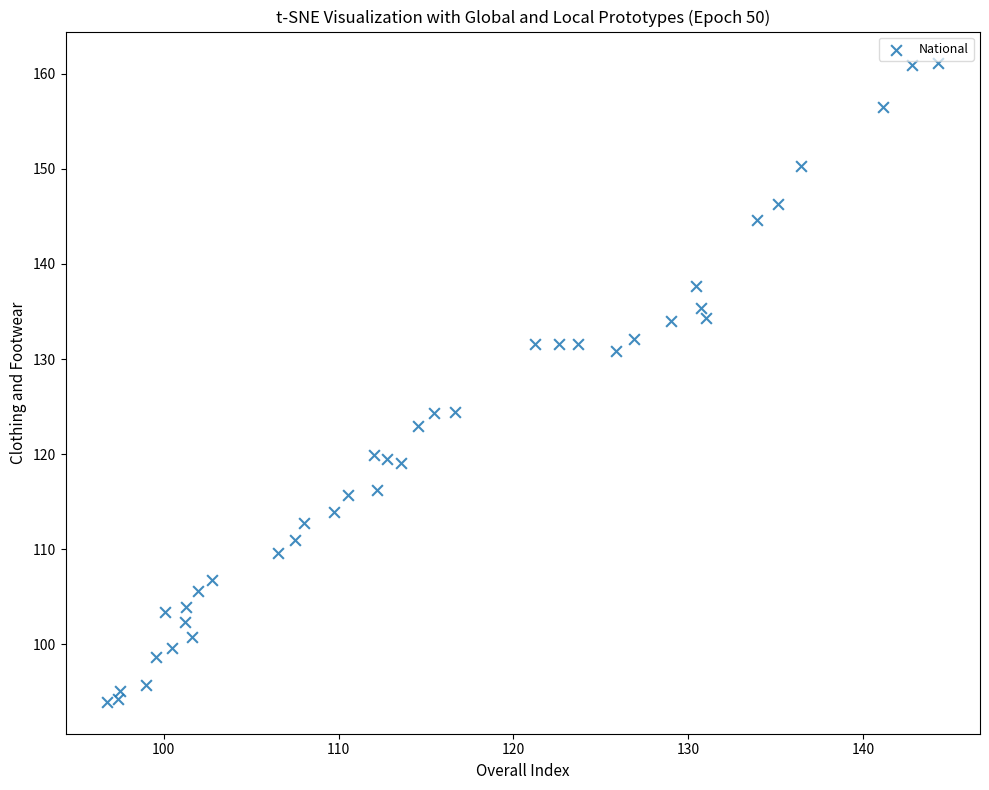

What is the range of X values (max minus min)?

47.5